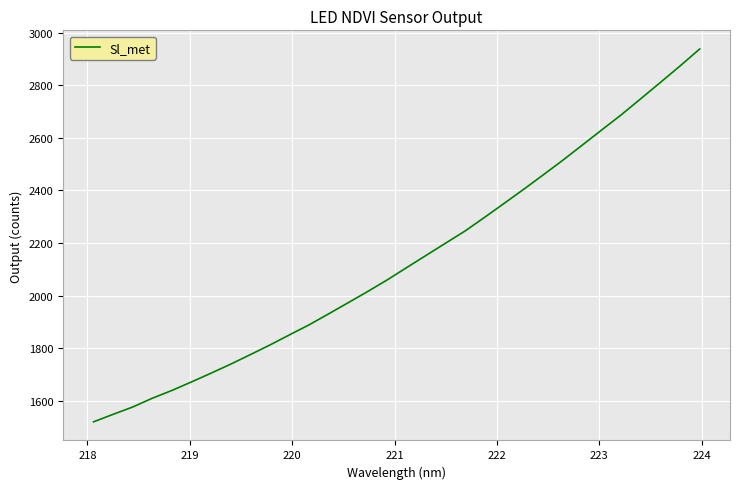

What is the minimum value shown in the chart?

1519.9